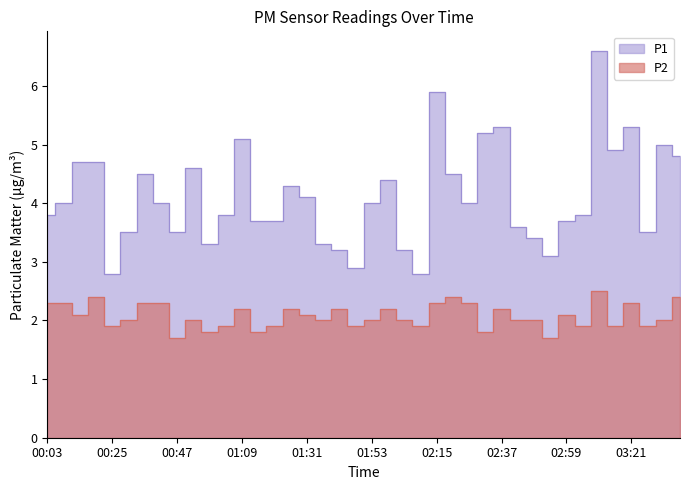

How many P2 values are between 1 and 2?

21